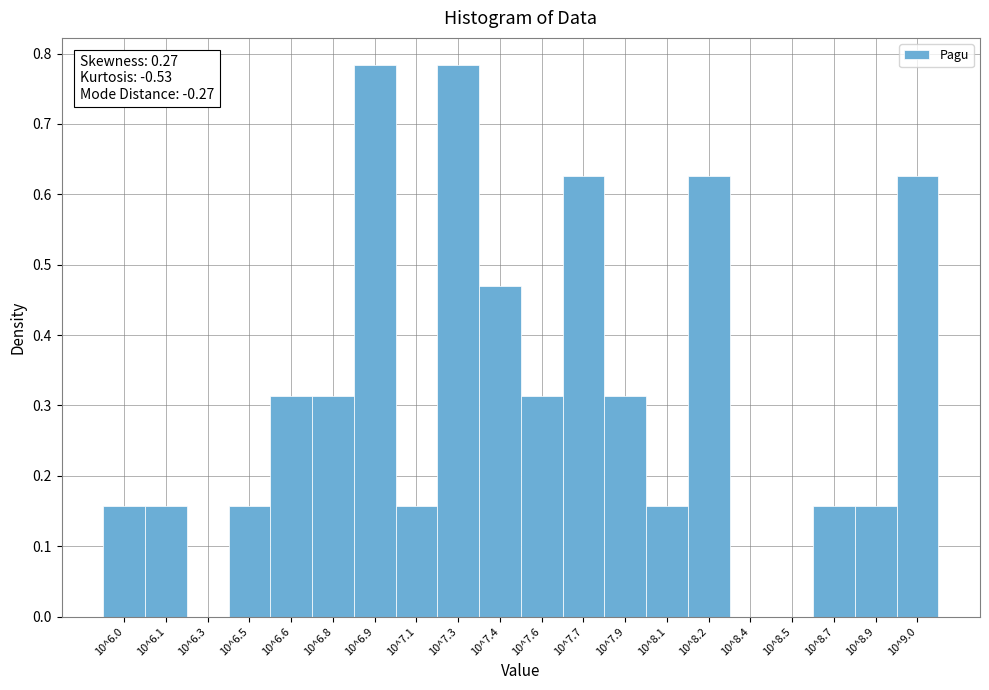

The value at 10^6.9 is 0.2. True or false?

False